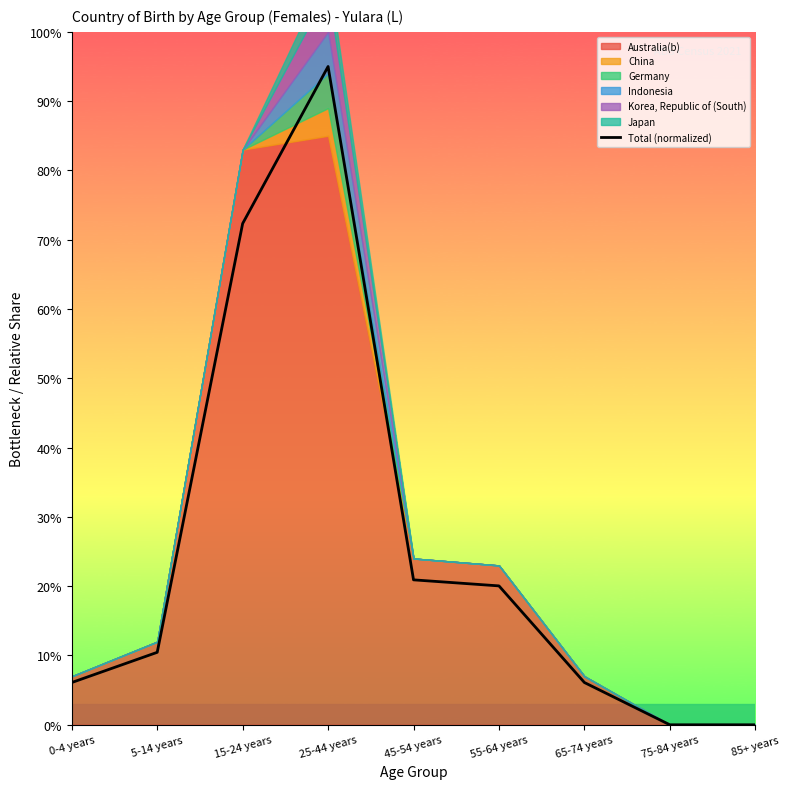

Which label corresponds to the largest value in the chart?

25-44 years